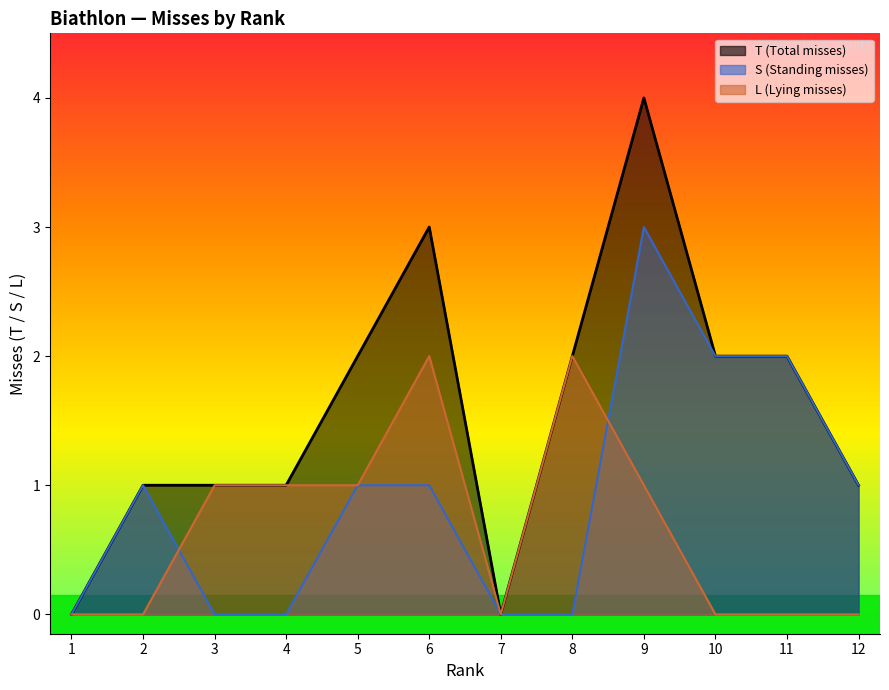

What is the difference between the second highest and minimum values in the S series?

2